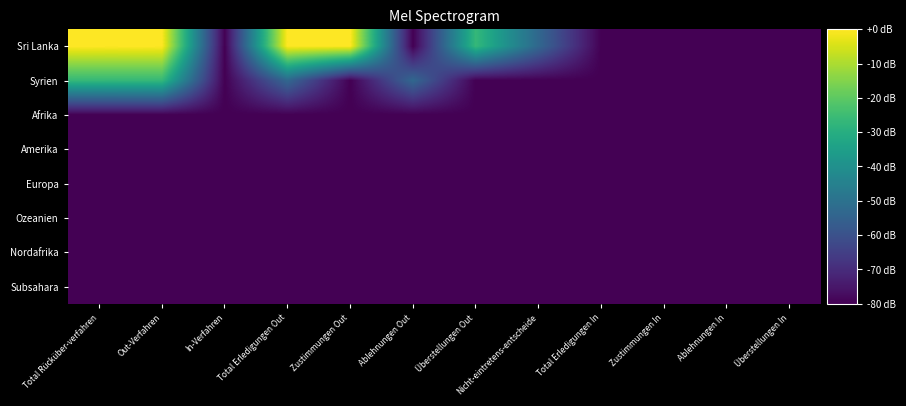

Which label corresponds to the smallest value in the chart?

In-Verfahren